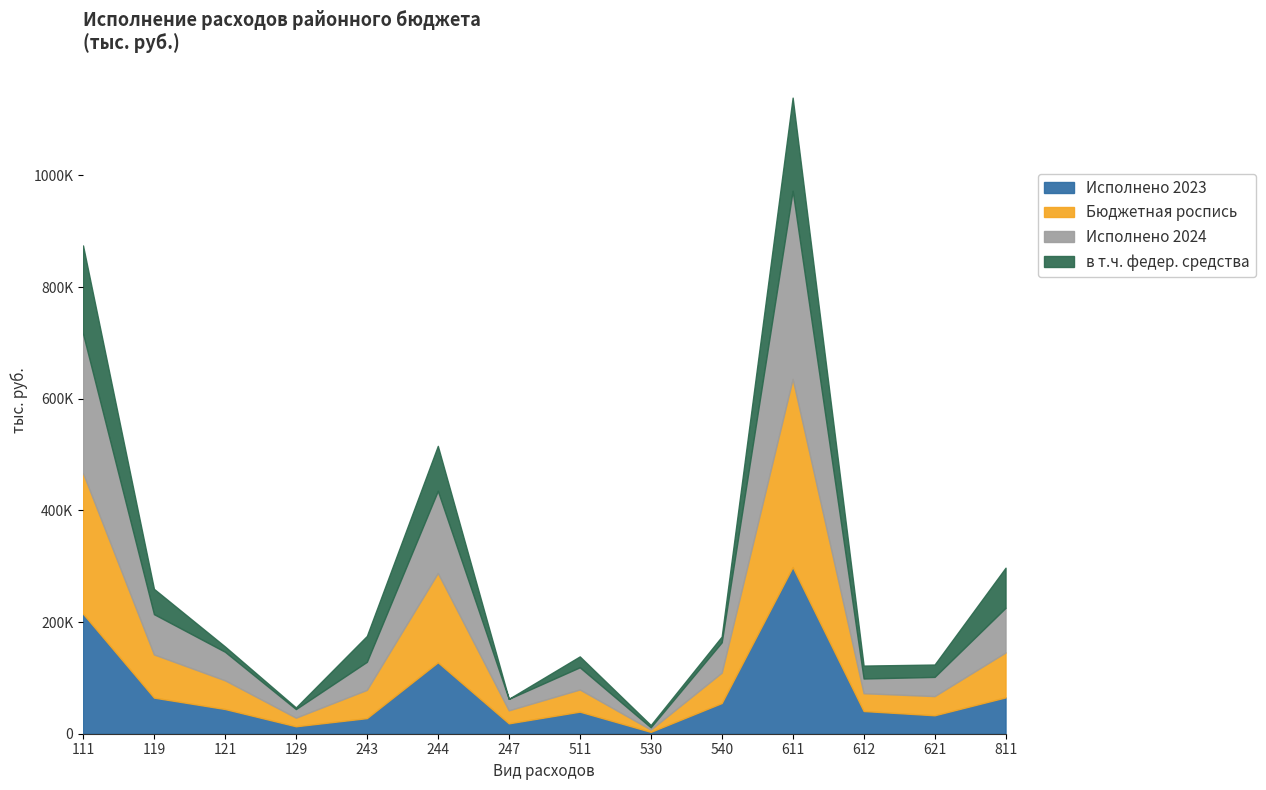

What is the average value of the в т.ч. федер. средства series?

47154.7